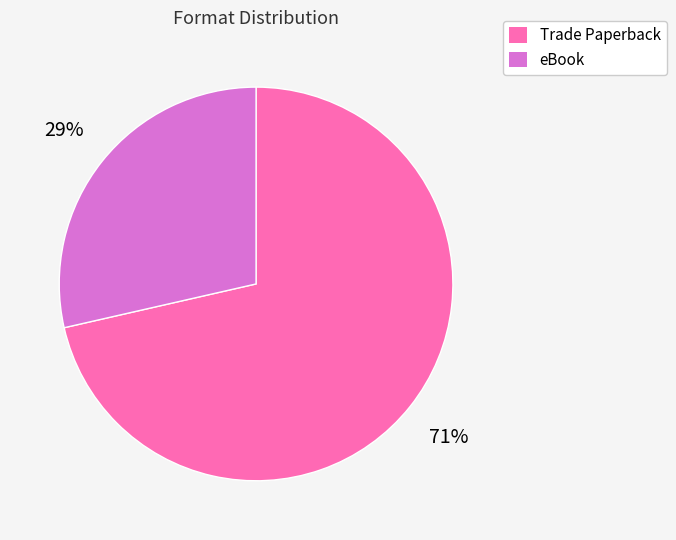

To the nearest percent, what portion does Trade Paperback represent?

71%